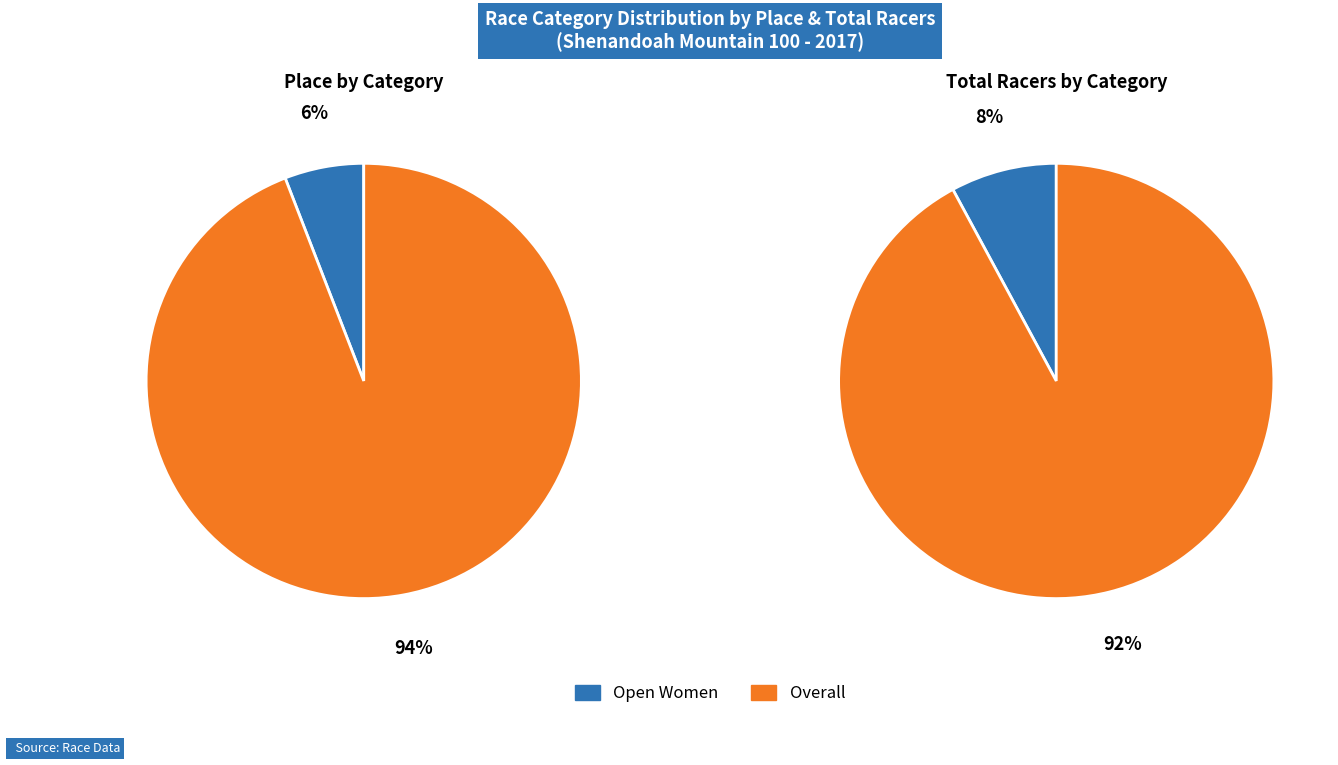

Which slice represents more than half of the pie?

Overall